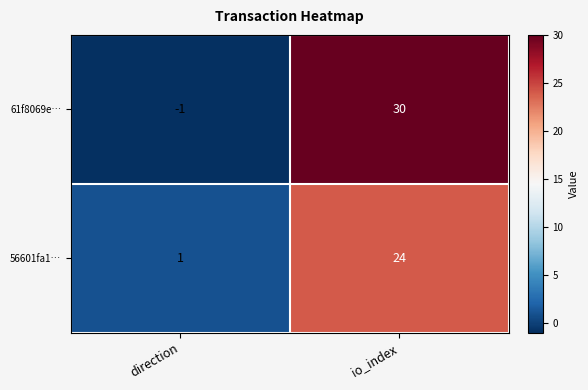

True or false: 61f8069e… has a value of -1 at direction.

True